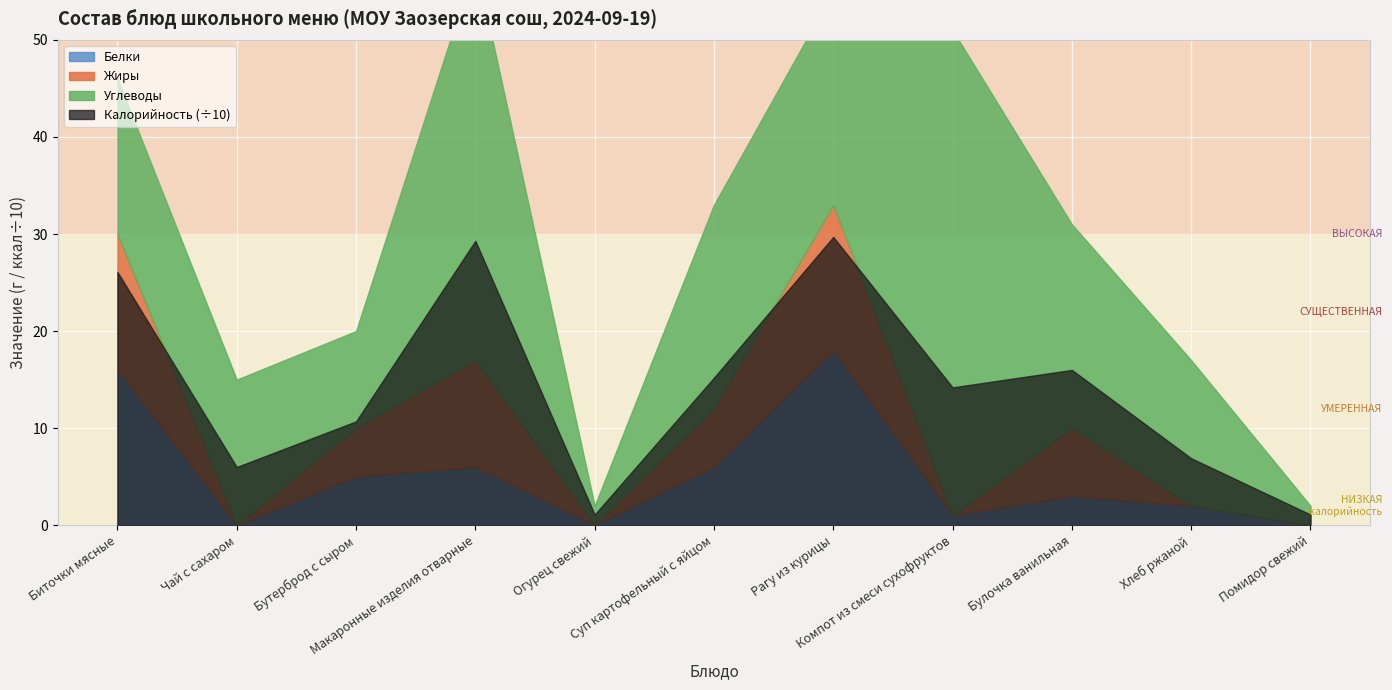

True or false: Углеводы and Жиры intersect in this chart.

False